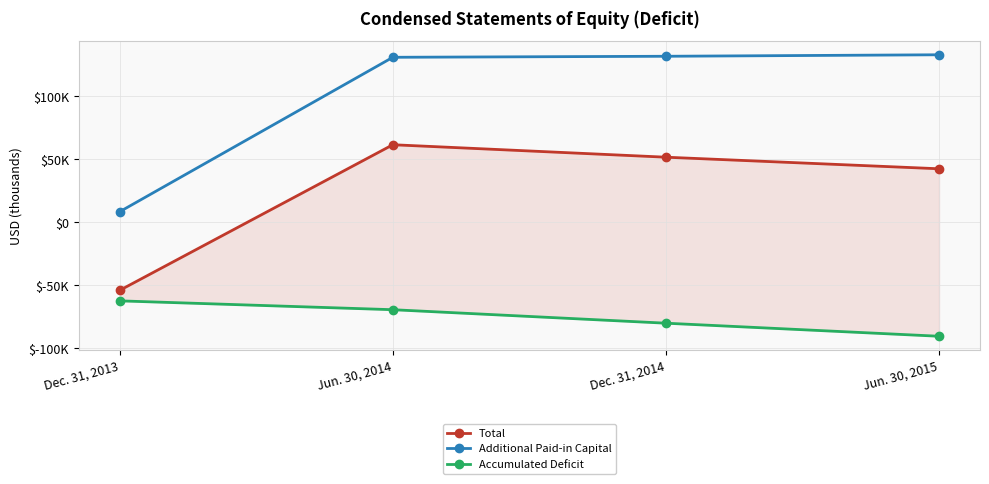

Which series changed the most between Dec. 31, 2013 and Jun. 30, 2015?

Additional Paid-in Capital